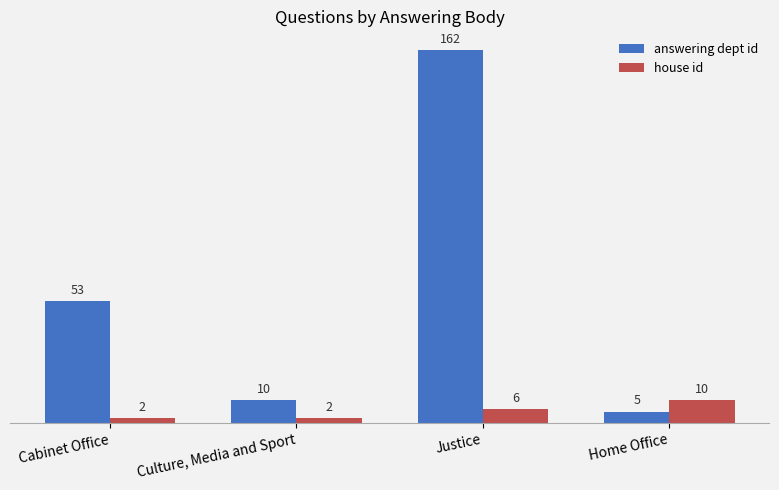

How many bars are there in total?

8